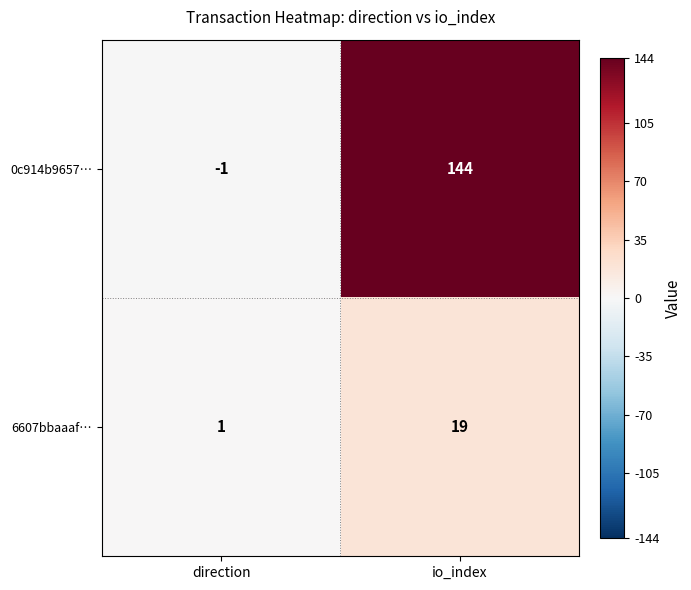

Which category has the lowest value in the 0c914b9657… series?

direction